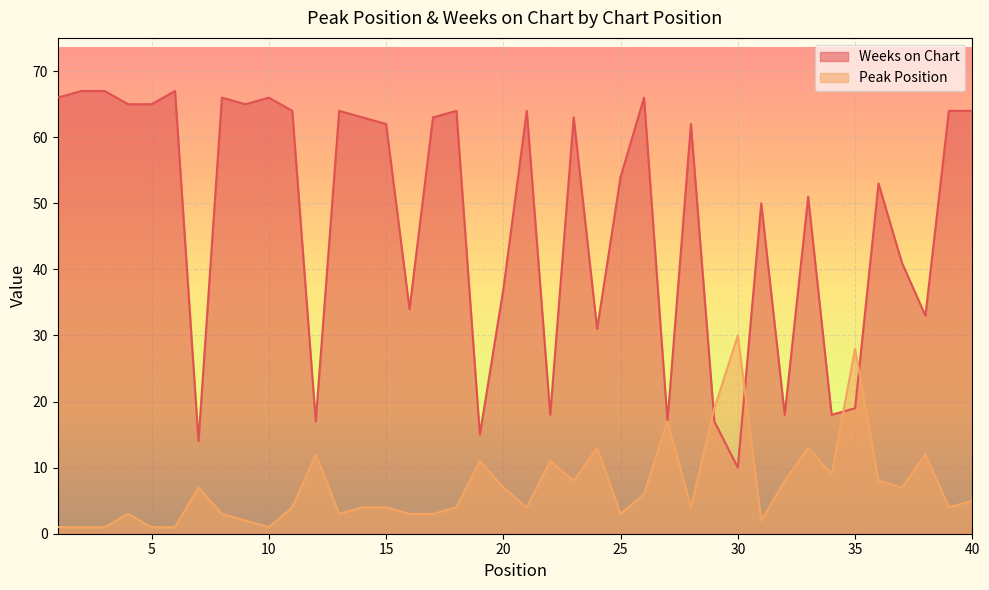

Which category has the lowest value in the Weeks on Chart series?

30